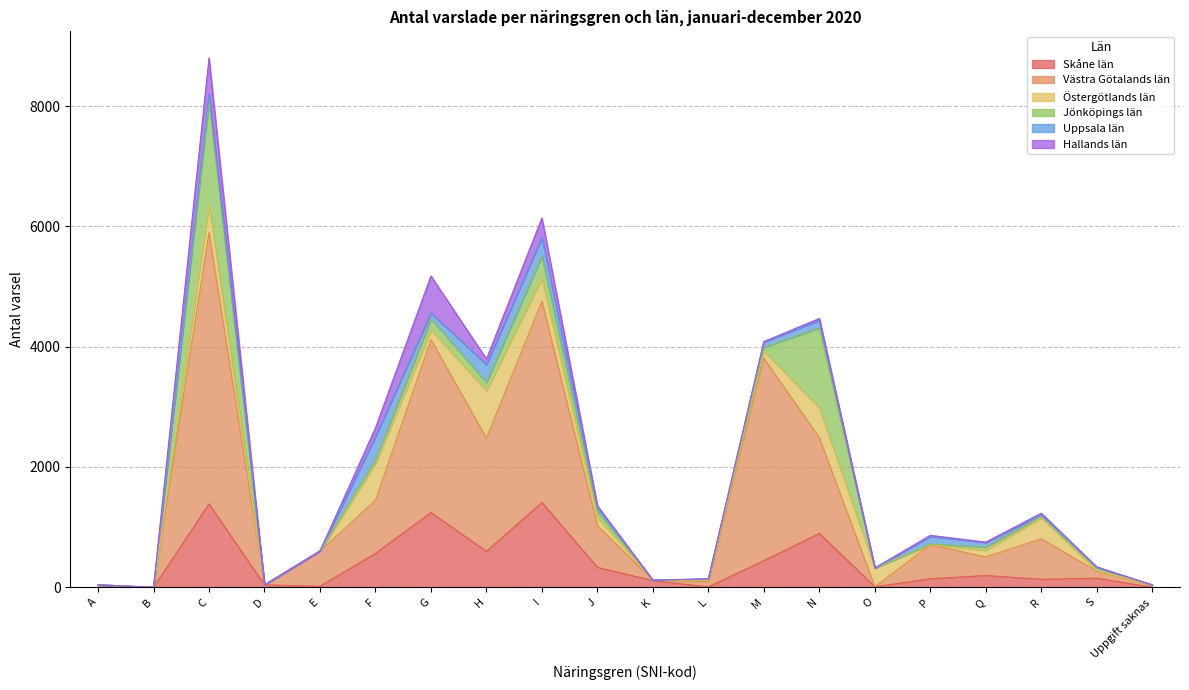

Which series has the widest spread of values?

Västra Götalands län